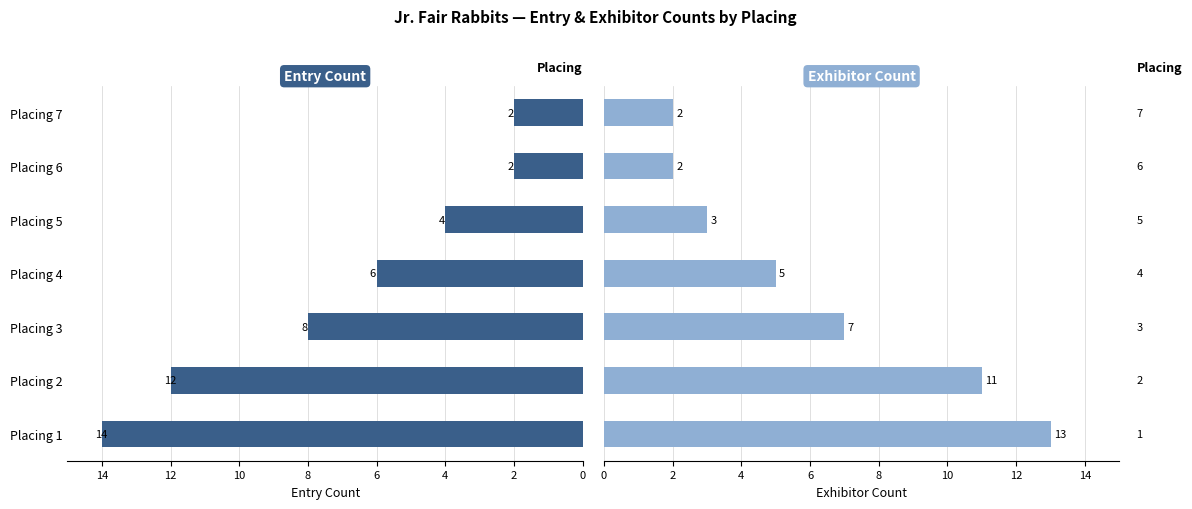

How many groups of bars are there?

7